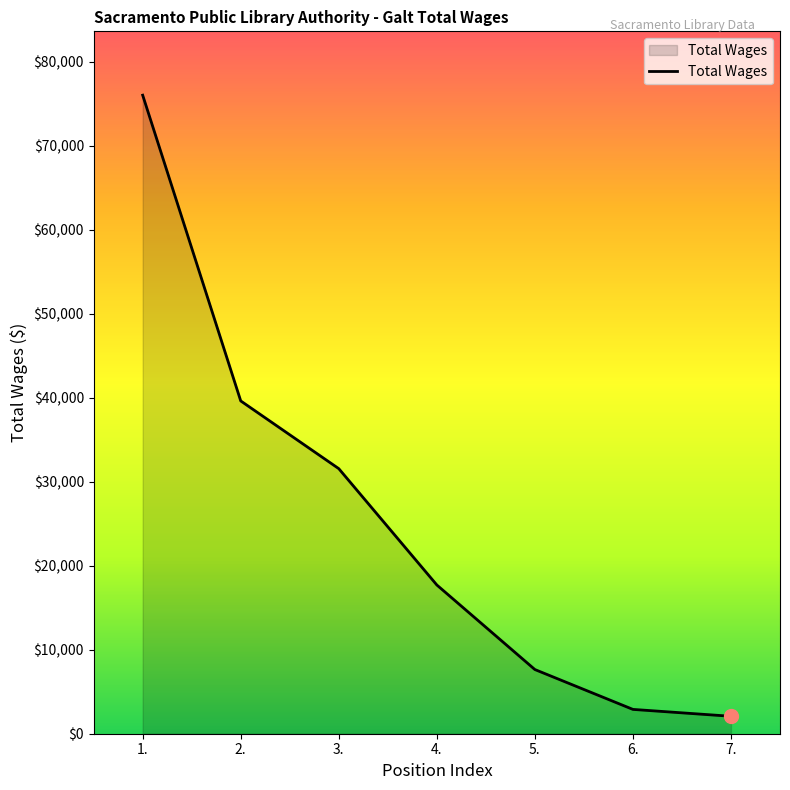

How many categories are shown in the chart?

7